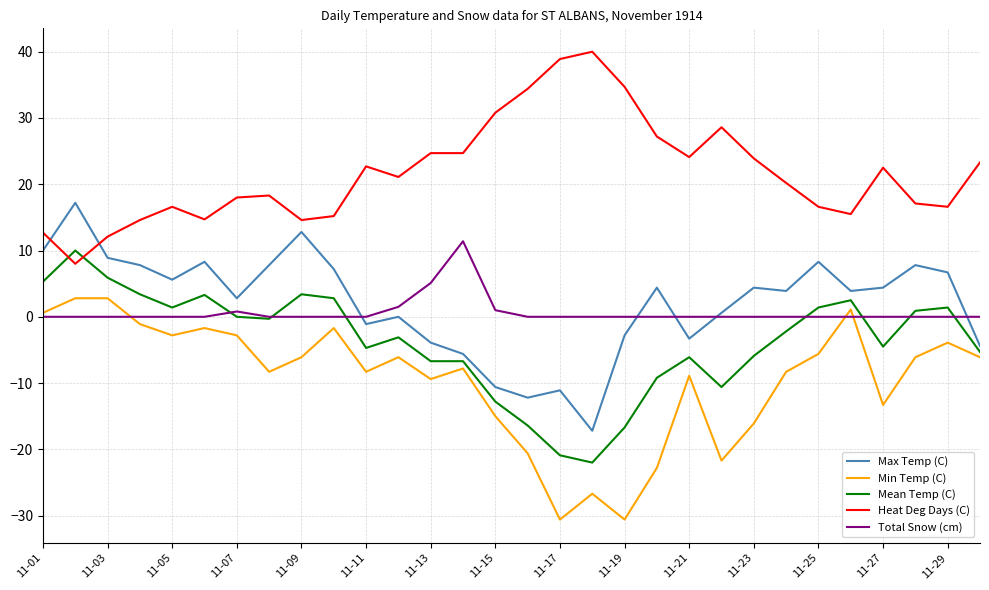

How many interior local valleys does the Min Temp (C) series have?

8